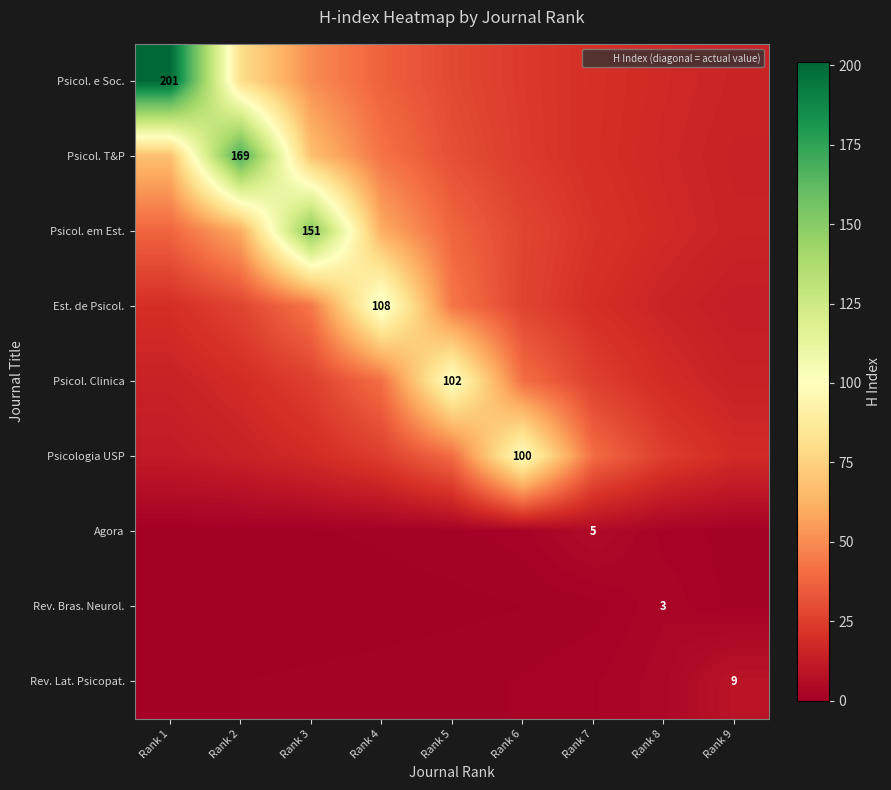

Is the value of Psicologia USP at Rank 9 greater than the value of Psicol. T&P at Rank 3?

No